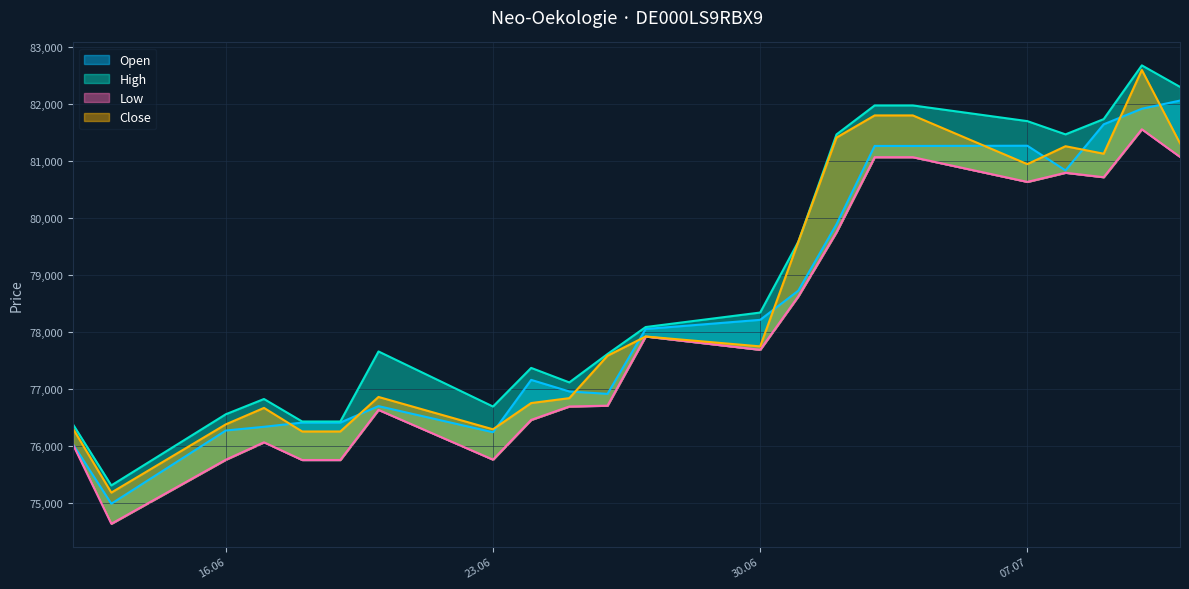

Rank the series at 17.06.2025 from highest to lowest value.

High, Close, Open, Low